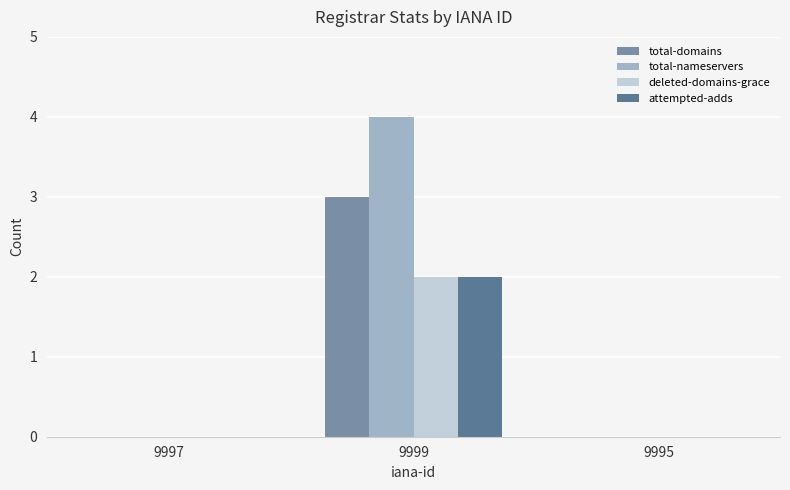

At which category does the chart reach its peak across all series?

9999